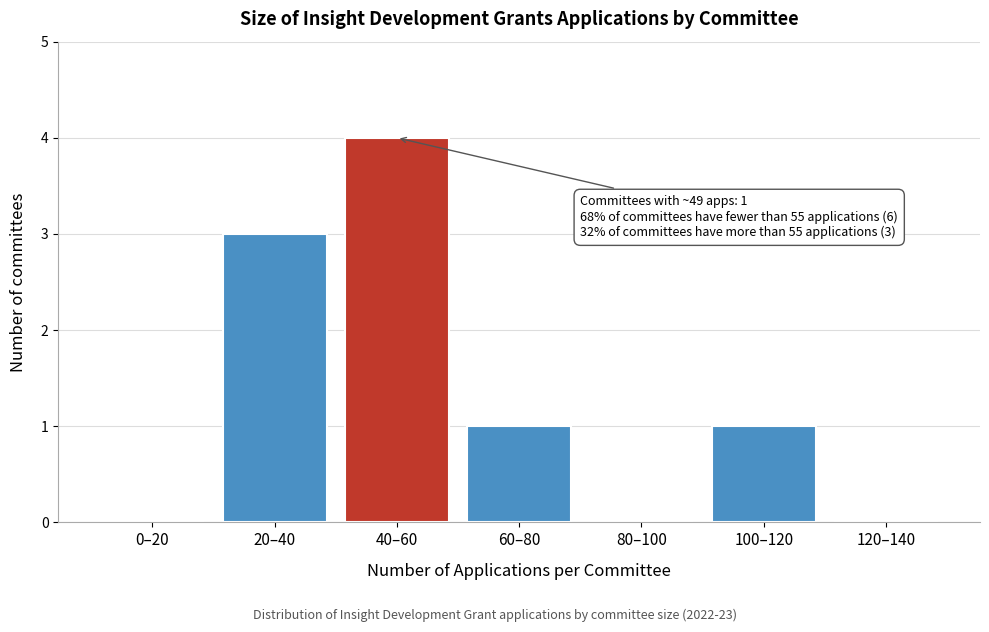

Reading left to right, list all the values displayed in this chart.

0–20=0	20–40=3	40–60=4	60–80=1	80–100=0	100–120=1	120–140=0